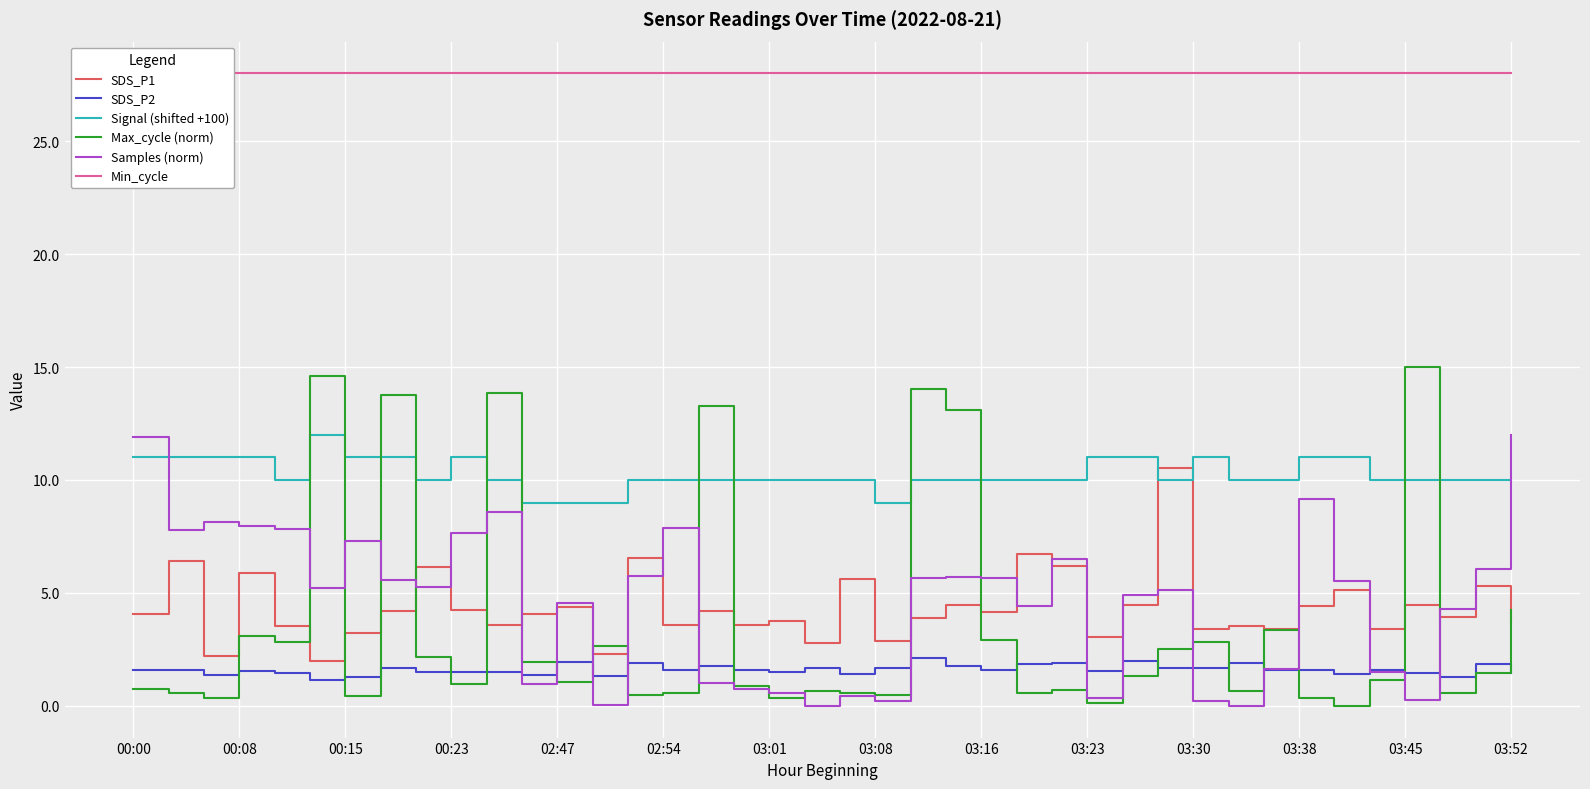

Rank the series by their maximum value, from highest to lowest.

Min_cycle, Max_cycle (norm), Signal (shifted +100), Samples (norm), SDS_P1, SDS_P2